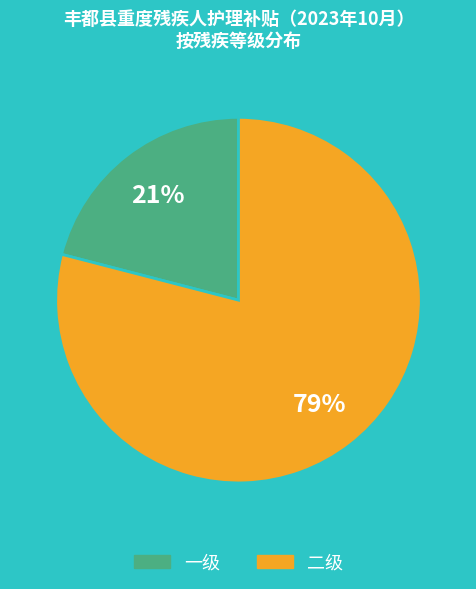

Do 二级 and 一级 together represent more than half of the pie?

Yes